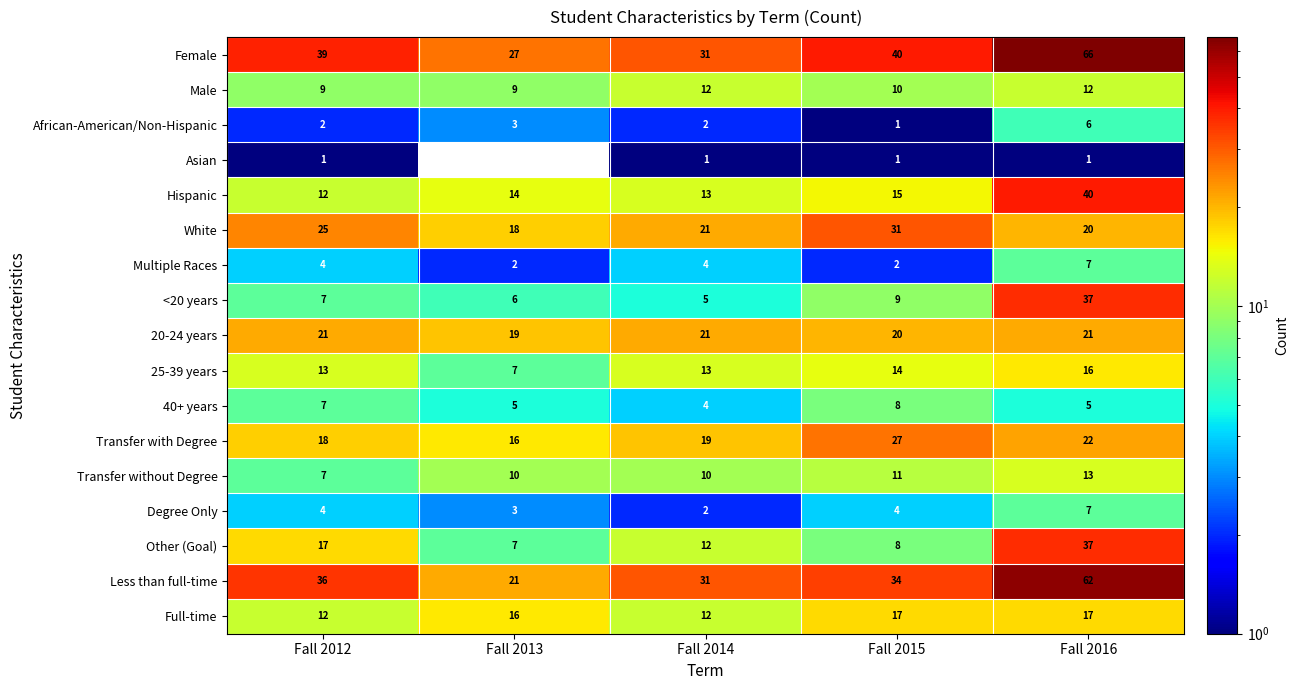

Count the number of data series in this chart.

17